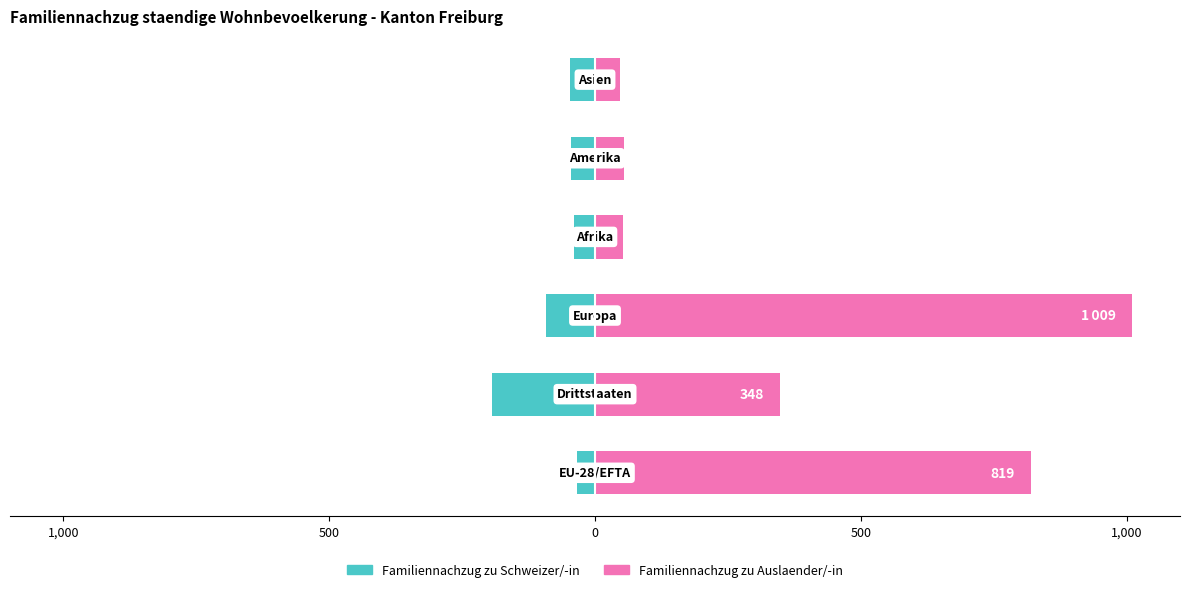

What is the value of the Familiennachzug zu Schweizer/-in bar at the 3rd from the left?

-93